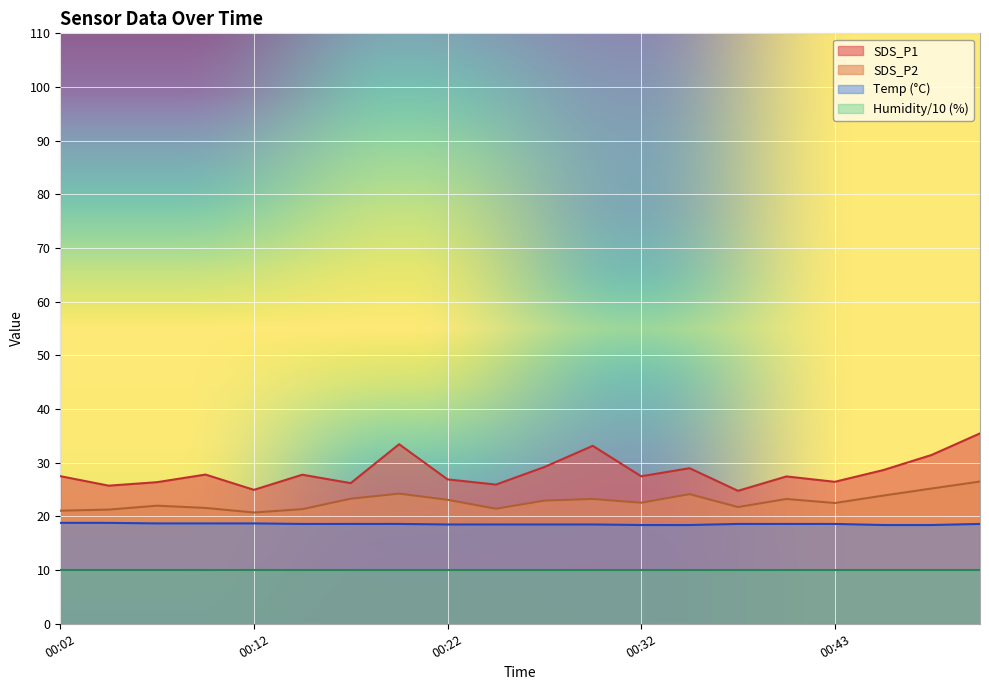

The value of Humidity/10 (%) at 00:22 is 10.0. True or false?

True